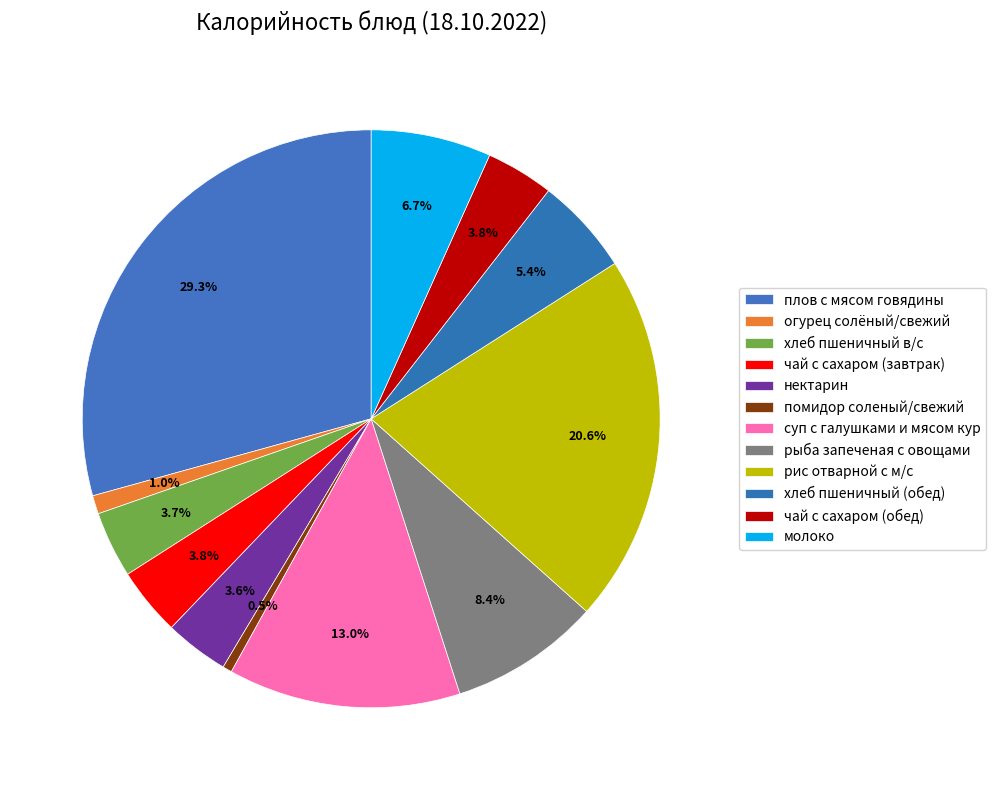

What percentage is the чай с сахаром (обед) slice, to the nearest percent?

4%